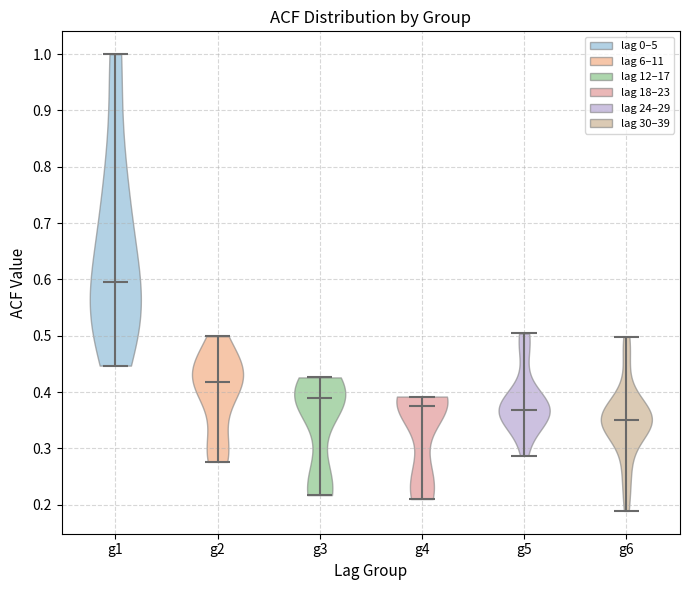

Reading left to right, read every violin against the y-axis: where its median line is, and the lowest and highest points it reaches. The values are not printed on the chart, so give them approximately, as read against the axis.

g1: median line 0.60, lowest point 0.45, highest point 1.00
g2: median line 0.42, lowest point 0.28, highest point 0.50
g3: median line 0.39, lowest point 0.22, highest point 0.43
g4: median line 0.37, lowest point 0.21, highest point 0.39
g5: median line 0.37, lowest point 0.29, highest point 0.50
g6: median line 0.35, lowest point 0.19, highest point 0.50